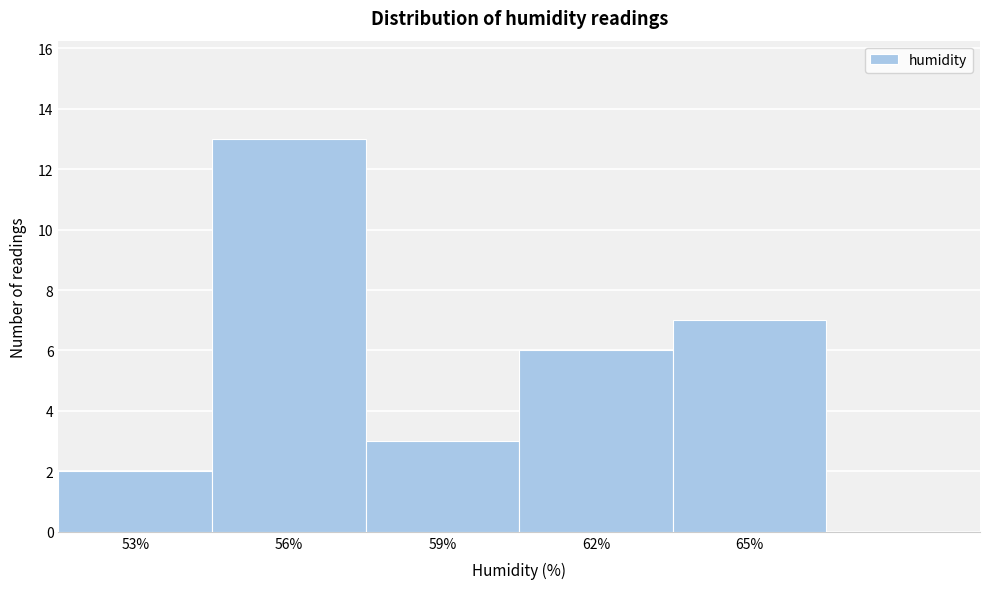

Reading right to left, what are all the values shown in this chart?

65%=7	62%=6	59%=3	56%=13	53%=2